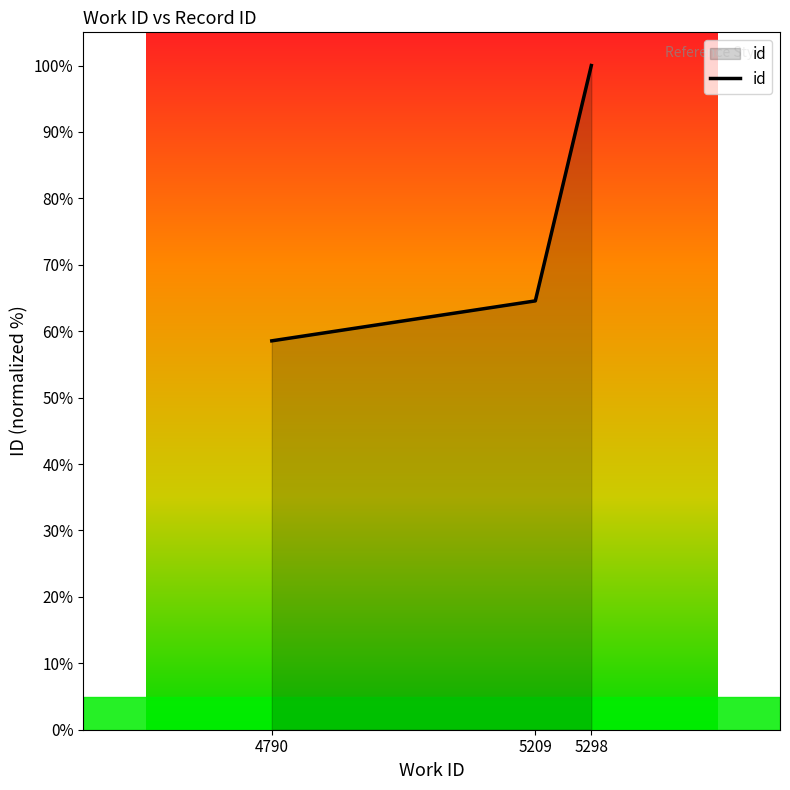

Count the number of values greater than 64.

2